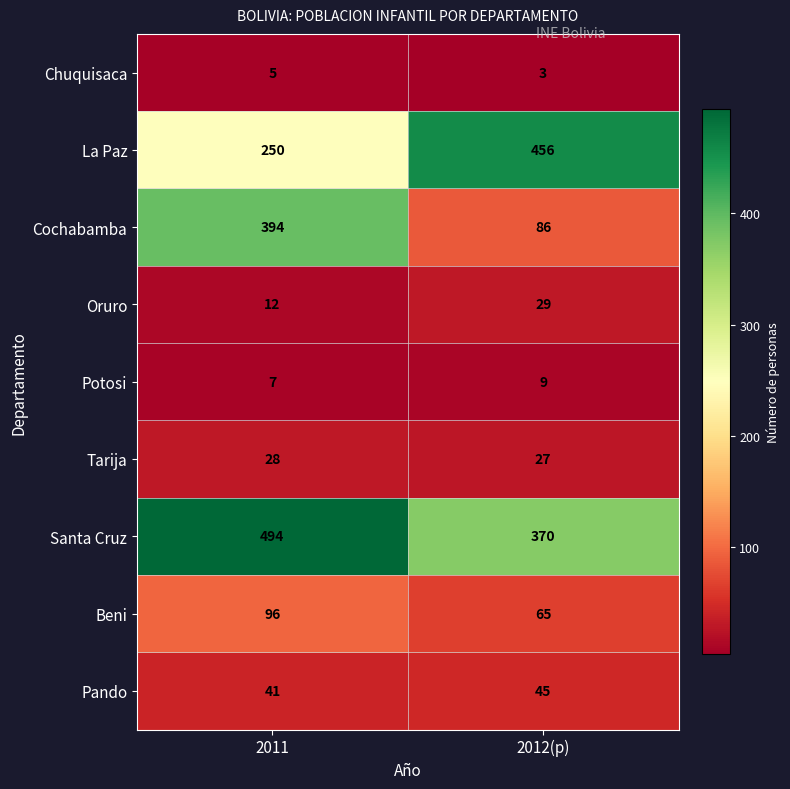

What is the difference between the highest and lowest values at 2012(p)?

453